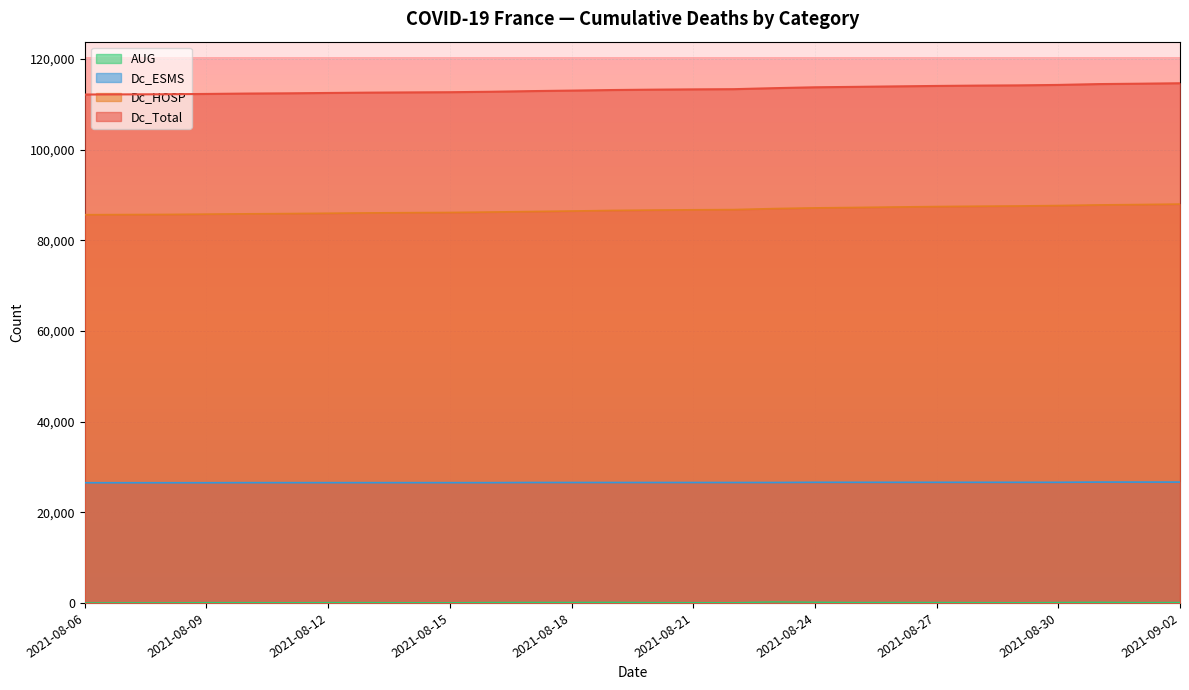

What is the value of the Dc_Total point at the 18th from the left?

113595